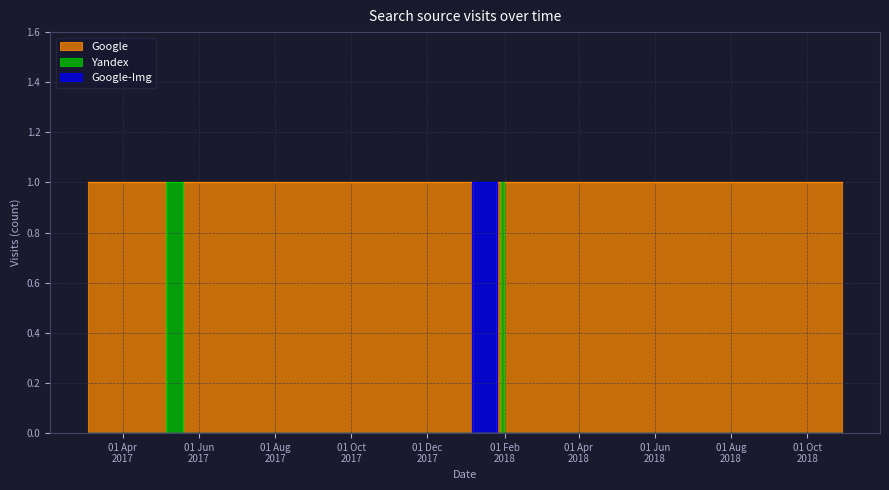

True or false: Yandex has more than 1 points higher than both neighbors.

True